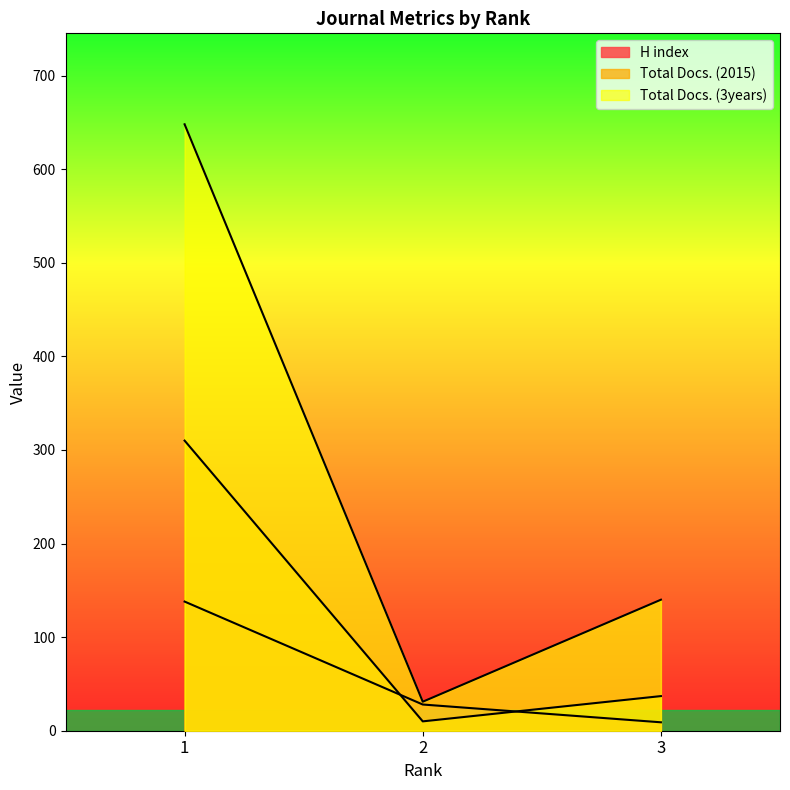

What is the maximum value for Total Docs. (3years)?

648